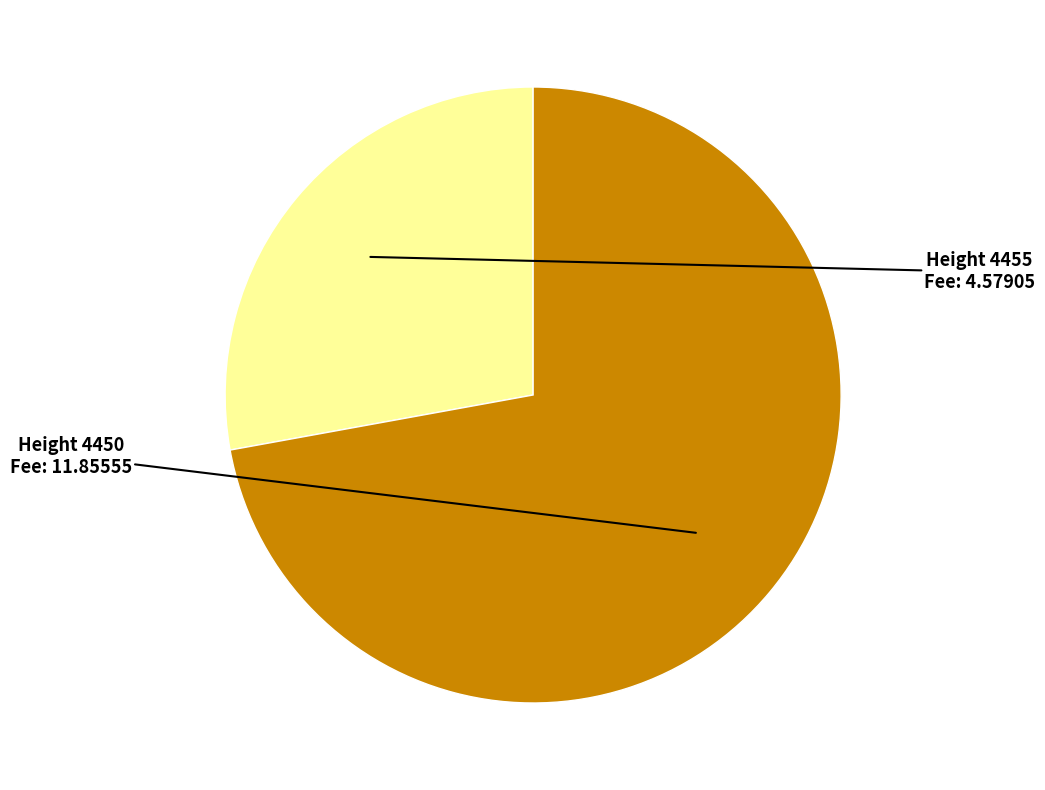

Does any single category account for the majority?

Yes